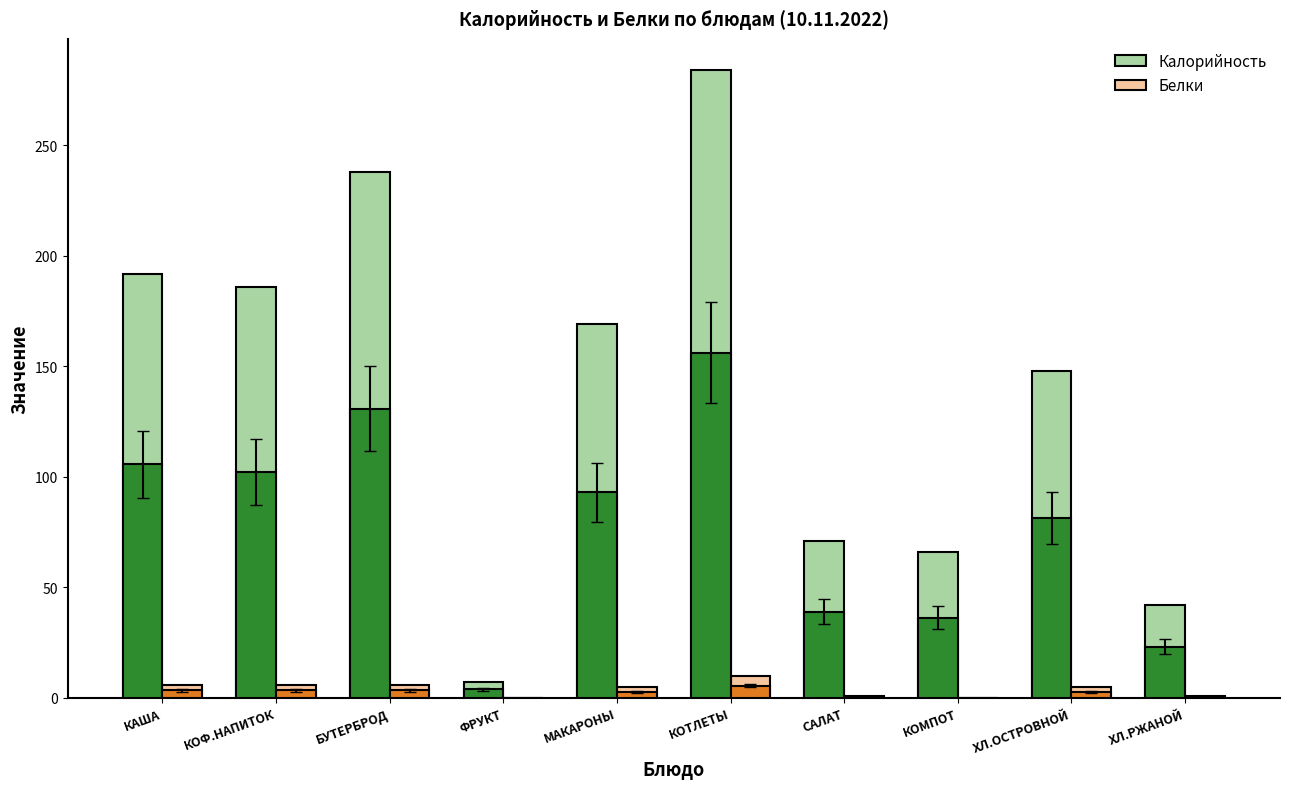

What is the maximum value shown in the chart?

284